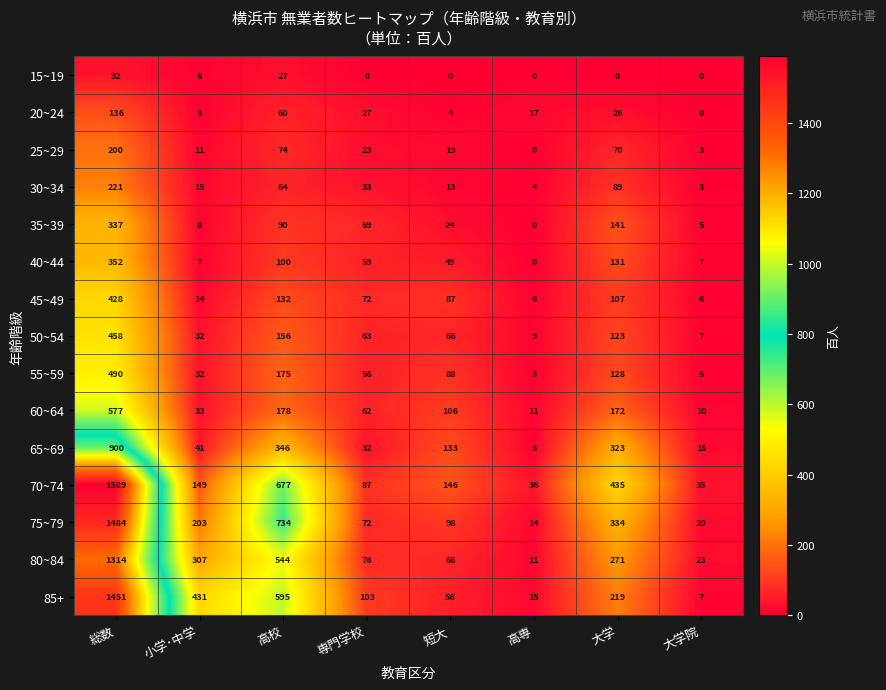

Which series has the largest range (max minus min)?

70~74